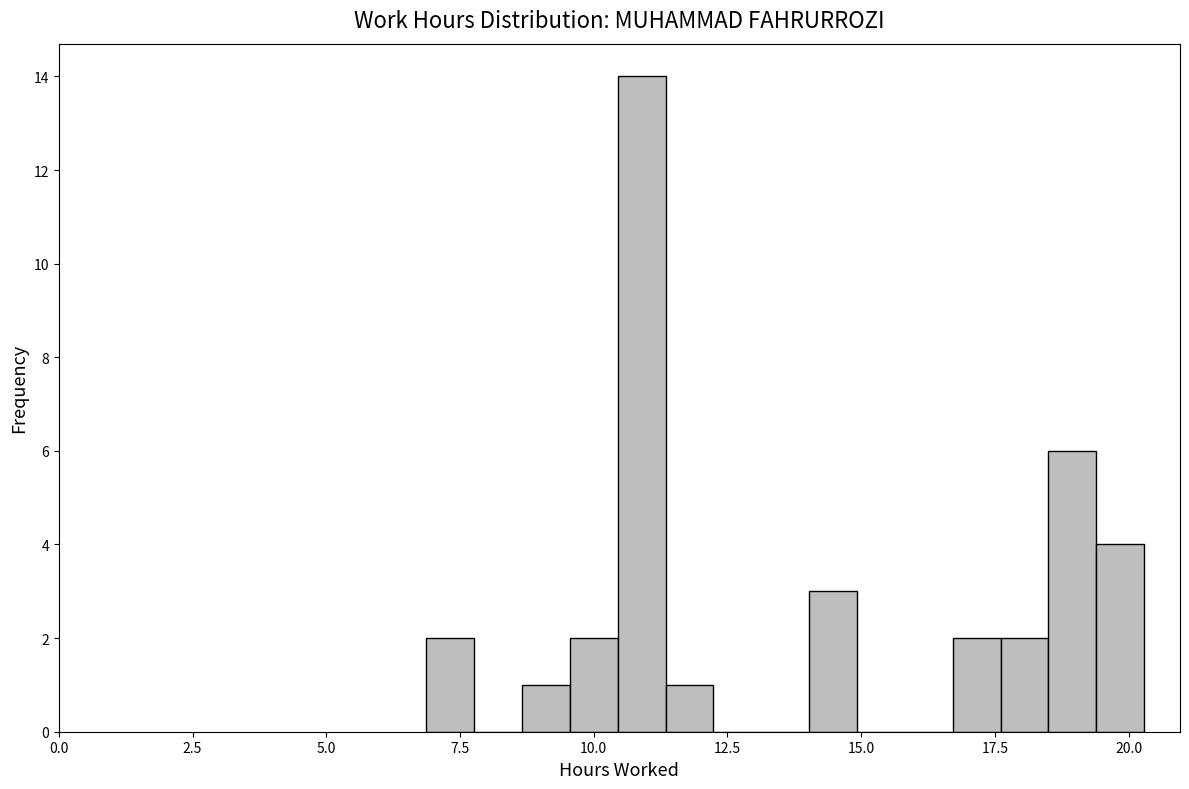

Around what value on the x-axis is the tallest bar? Give the approximate position of its centre, as read against the axis.

11.0